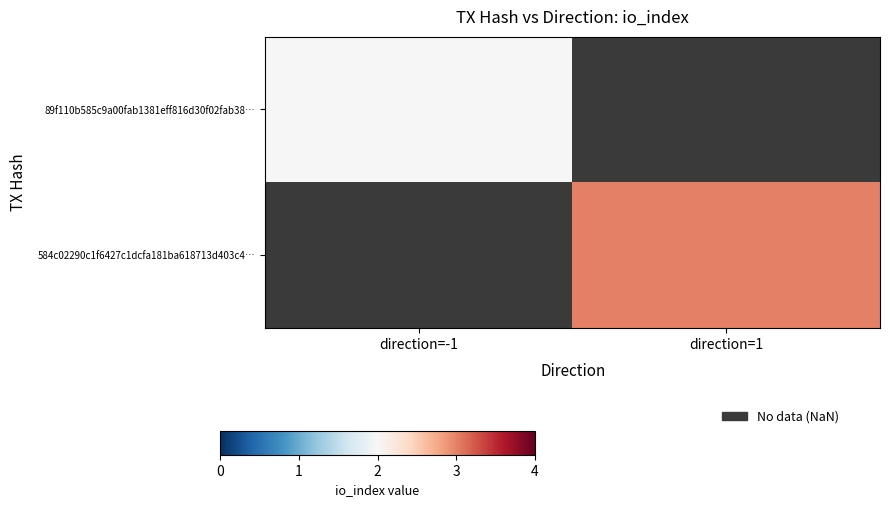

Count the number of categories in the chart.

2